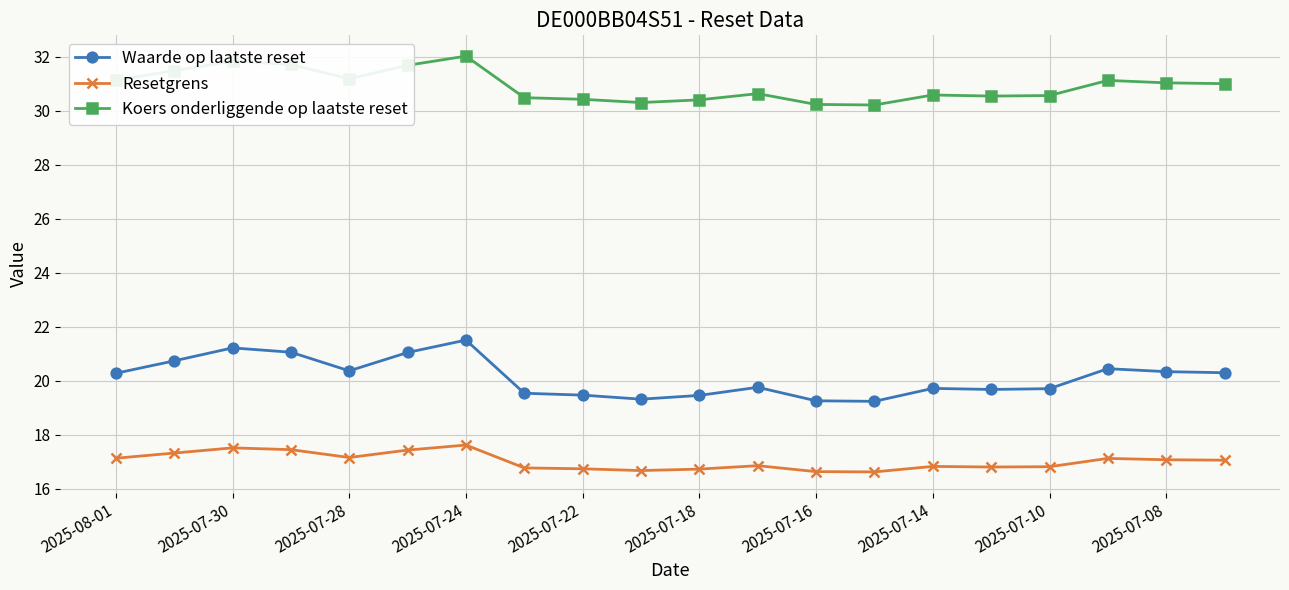

True or false: Resetgrens has more than 1 interior local peaks.

True